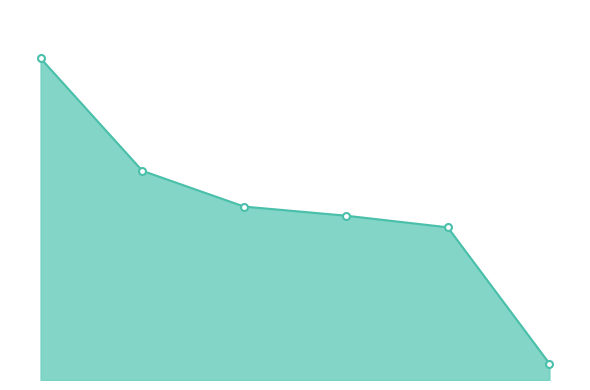

What is the maximum value shown in the chart?

35593513